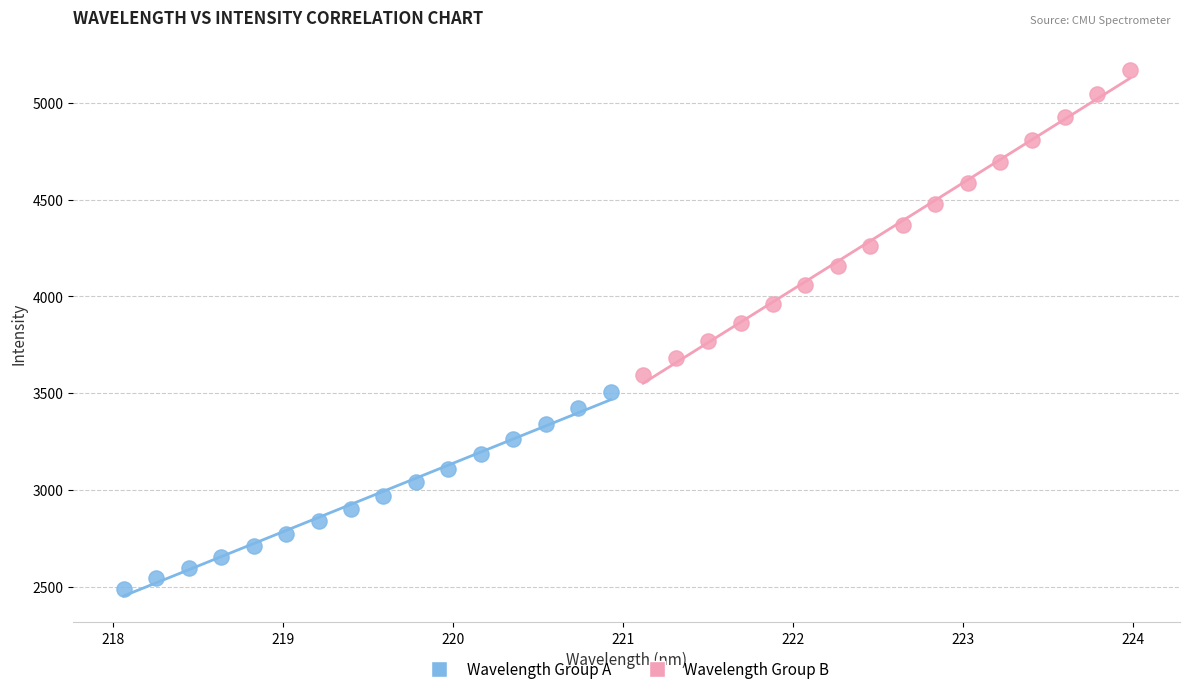

Which series contains the lowest Y value?

Wavelength Group A